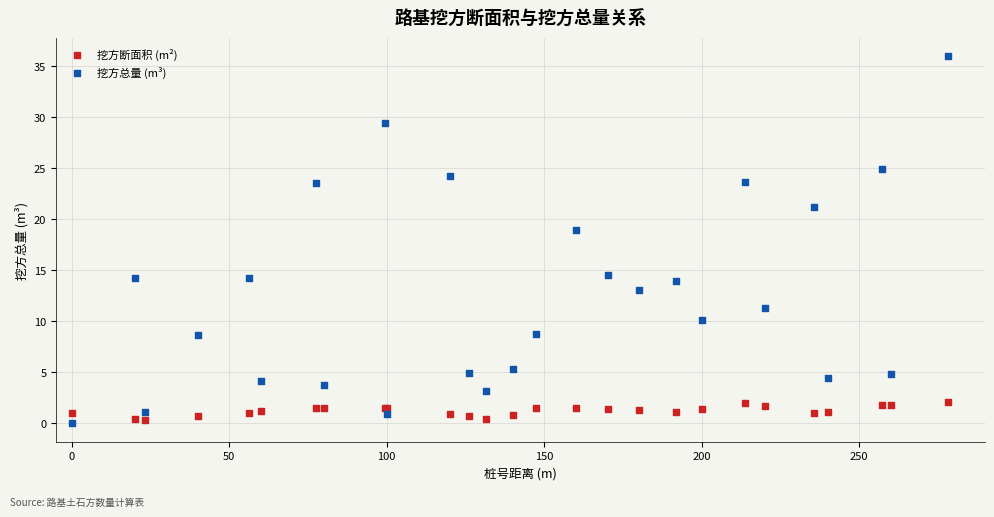

Which series has the largest Y range (max minus min)?

挖方总量 (m³)